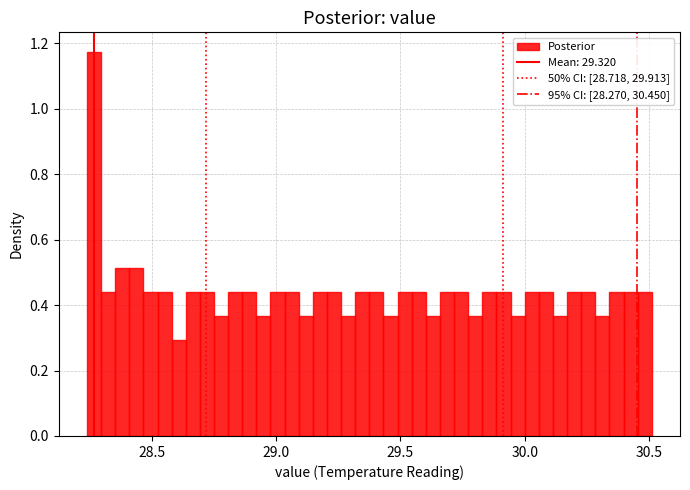

Read against the x-axis, roughly where is the centre of the tallest bar?

28.25